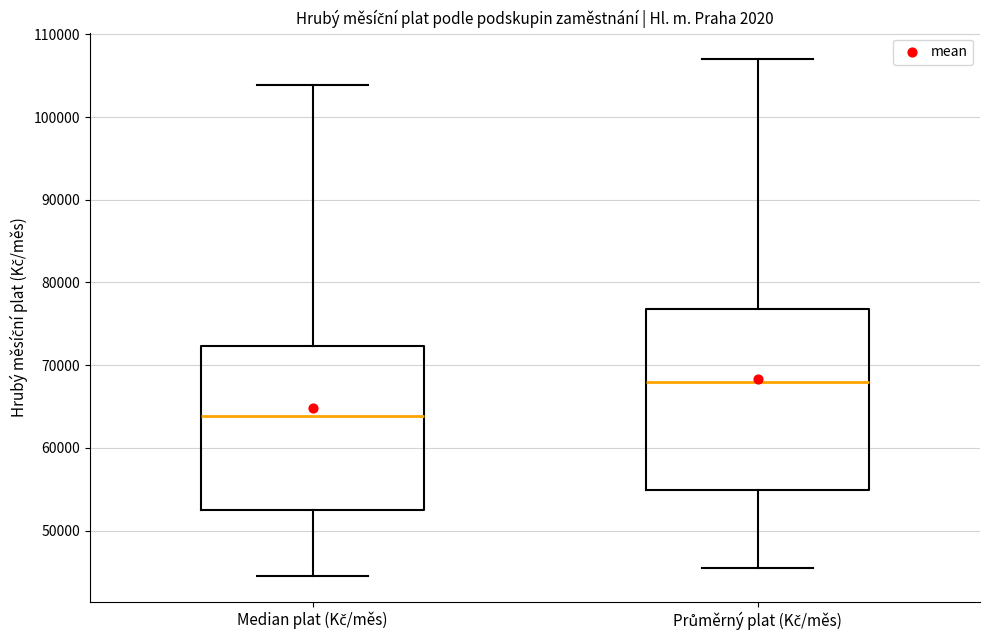

Reading left to right, read every box against the y-axis: the position of its median line, the range the box covers, and the ends of its whiskers. The values are not printed on the chart, so give them approximately, as read against the axis.

Median plat (Kč/měs): median 64000, box 52000 to 72000, whiskers 45000 to 104000
Průměrný plat (Kč/měs): median 68000, box 55000 to 77000, whiskers 45000 to 107000